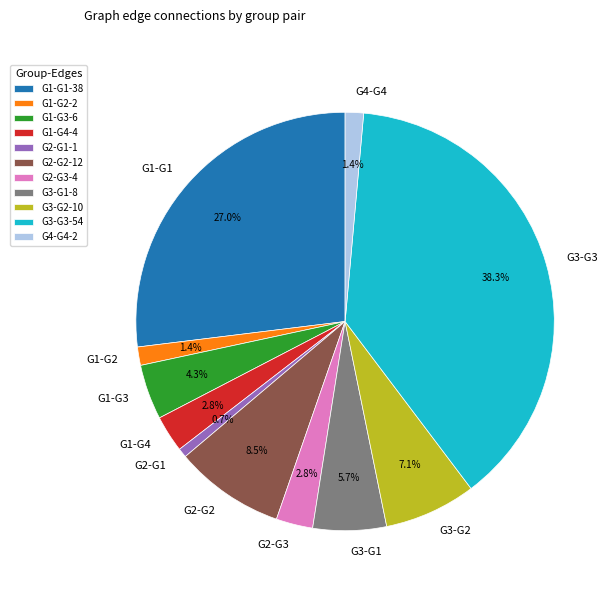

Is G1-G2 the majority of the pie?

No